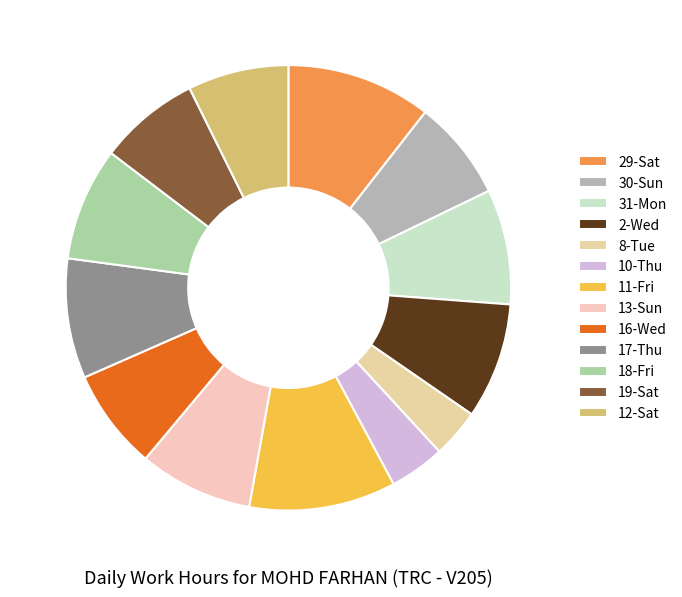

What is the change in value from 17-Thu to 19-Sat?

-1.8